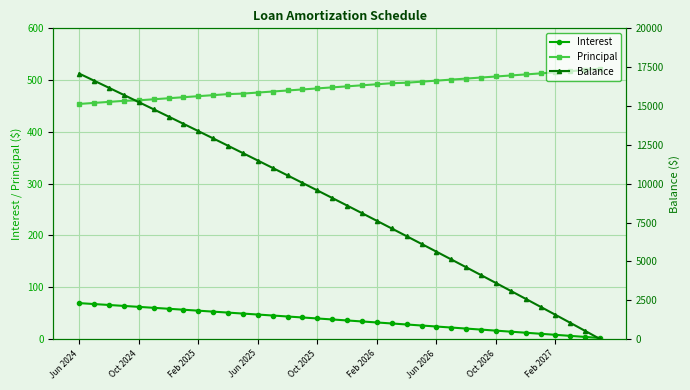

What is the spread (max minus min) of values at 34?

520.9